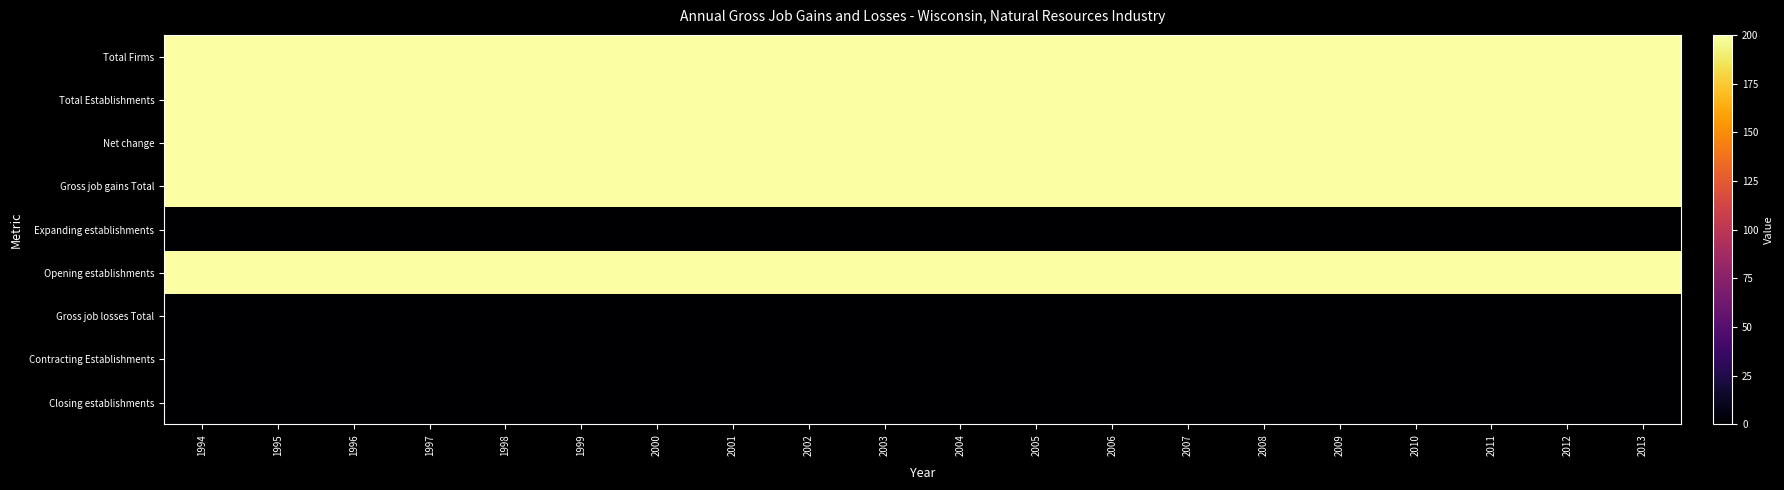

Reading left to right, transcribe all the data shown in this chart.

Total Firms: 1994=200	1995=200	1996=200	1997=200	1998=200	1999=200	2000=200	2001=200	2002=200	2003=200	2004=200	2005=200	2006=200	2007=200	2008=200	2009=200	2010=200	2011=200	2012=200	2013=200
Total Establishments: 1994=200	1995=200	1996=200	1997=200	1998=200	1999=200	2000=200	2001=200	2002=200	2003=200	2004=200	2005=200	2006=200	2007=200	2008=200	2009=200	2010=200	2011=200	2012=200	2013=200
Net change: 1994=200	1995=200	1996=200	1997=200	1998=200	1999=200	2000=200	2001=200	2002=200	2003=200	2004=200	2005=200	2006=200	2007=200	2008=200	2009=200	2010=200	2011=200	2012=200	2013=200
Gross job gains Total: 1994=200	1995=200	1996=200	1997=200	1998=200	1999=200	2000=200	2001=200	2002=200	2003=200	2004=200	2005=200	2006=200	2007=200	2008=200	2009=200	2010=200	2011=200	2012=200	2013=200
Expanding establishments: 1994=0	1995=0	1996=0	1997=0	1998=0	1999=0	2000=0	2001=0	2002=0	2003=0	2004=0	2005=0	2006=0	2007=0	2008=0	2009=0	2010=0	2011=0	2012=0	2013=0
Opening establishments: 1994=200	1995=200	1996=200	1997=200	1998=200	1999=200	2000=200	2001=200	2002=200	2003=200	2004=200	2005=200	2006=200	2007=200	2008=200	2009=200	2010=200	2011=200	2012=200	2013=200
Gross job losses Total: 1994=0	1995=0	1996=0	1997=0	1998=0	1999=0	2000=0	2001=0	2002=0	2003=0	2004=0	2005=0	2006=0	2007=0	2008=0	2009=0	2010=0	2011=0	2012=0	2013=0
Contracting Establishments: 1994=0	1995=0	1996=0	1997=0	1998=0	1999=0	2000=0	2001=0	2002=0	2003=0	2004=0	2005=0	2006=0	2007=0	2008=0	2009=0	2010=0	2011=0	2012=0	2013=0
Closing establishments: 1994=0	1995=0	1996=0	1997=0	1998=0	1999=0	2000=0	2001=0	2002=0	2003=0	2004=0	2005=0	2006=0	2007=0	2008=0	2009=0	2010=0	2011=0	2012=0	2013=0